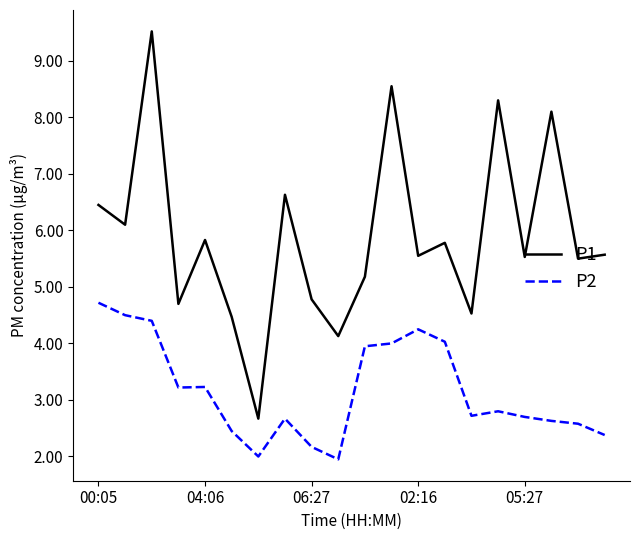

True or false: P2 and P1 intersect in this chart.

False